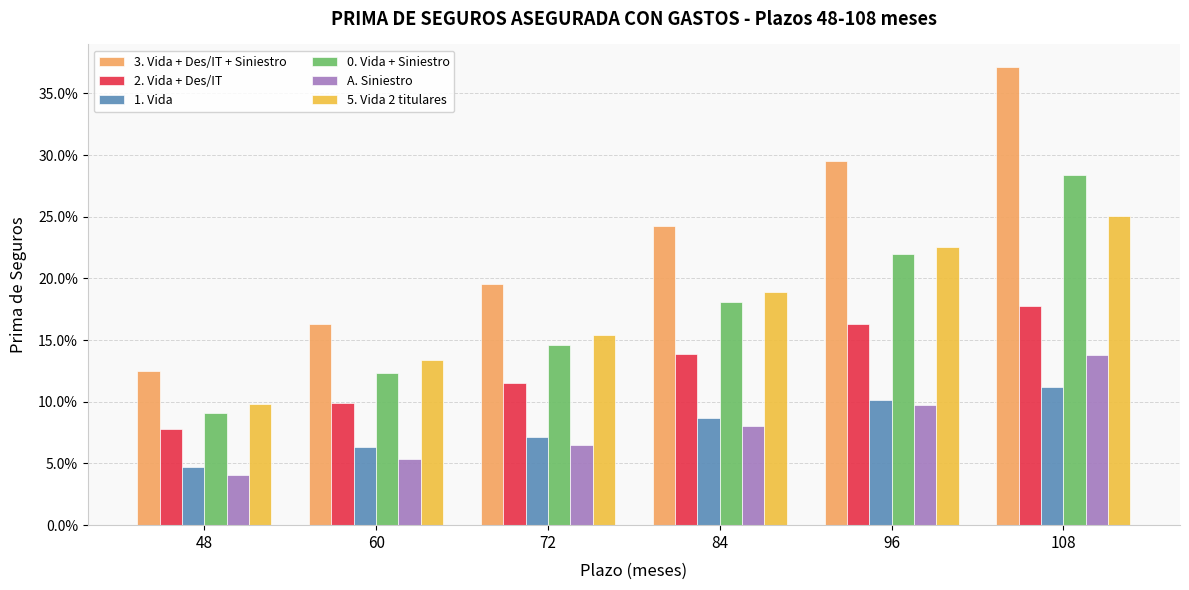

Reading left to right, extract all data points from this chart.

3. Vida + Des/IT + Siniestro: 48=0.1	60=0.2	72=0.2	84=0.2	96=0.3	108=0.4
2. Vida + Des/IT: 48=0.1	60=0.1	72=0.1	84=0.1	96=0.2	108=0.2
1. Vida: 48=0.0	60=0.1	72=0.1	84=0.1	96=0.1	108=0.1
0. Vida + Siniestro: 48=0.1	60=0.1	72=0.1	84=0.2	96=0.2	108=0.3
A. Siniestro: 48=0.0	60=0.1	72=0.1	84=0.1	96=0.1	108=0.1
5. Vida 2 titulares: 48=0.1	60=0.1	72=0.2	84=0.2	96=0.2	108=0.3